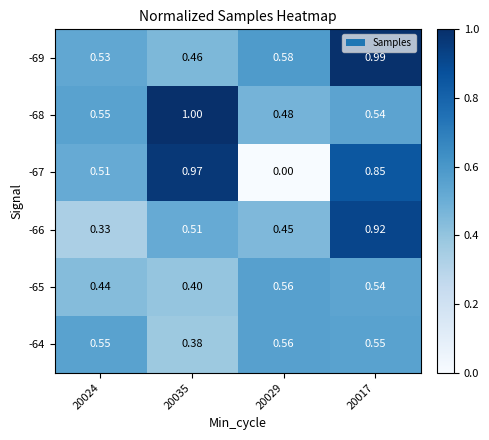

Is the value of -68 at 20035 greater than the value of -65 at 20024?

Yes